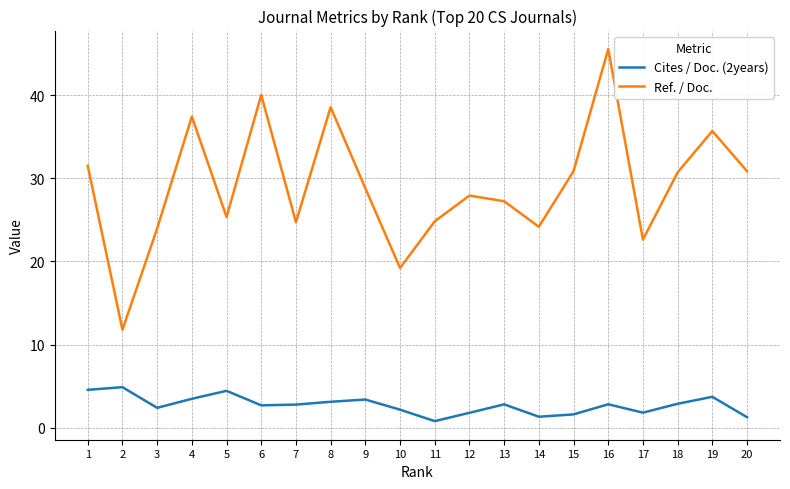

Between 7 and 8, which series saw the biggest shift?

Ref. / Doc.